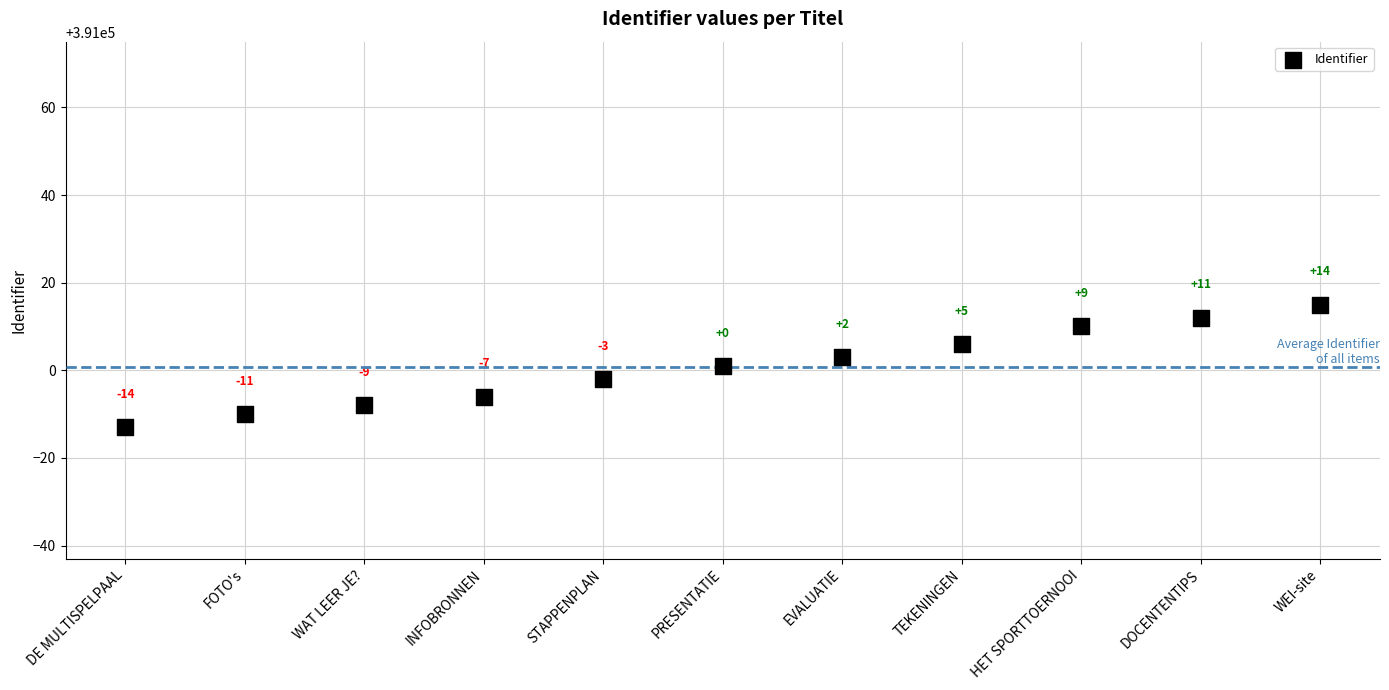

What Y value in the scatter plot is closest to 391001?

391001